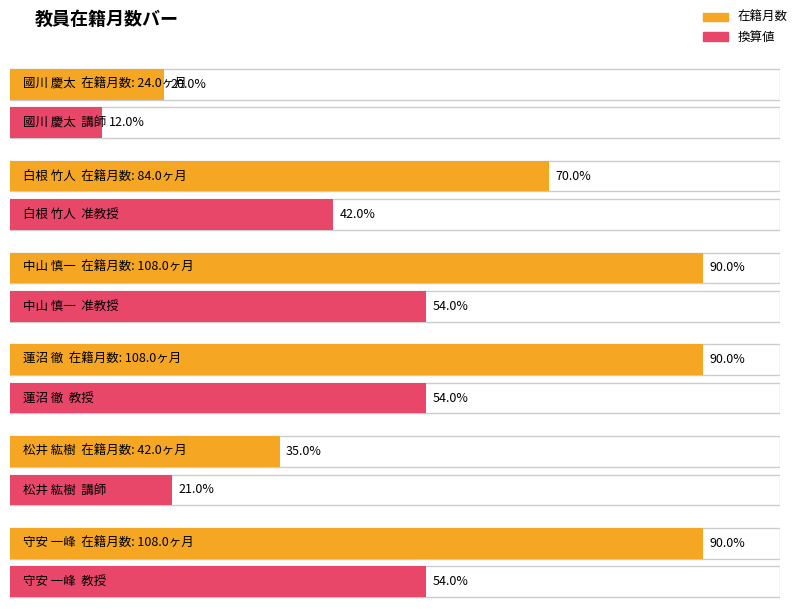

Count the 在籍月数 values in the range 42 to 108.

5